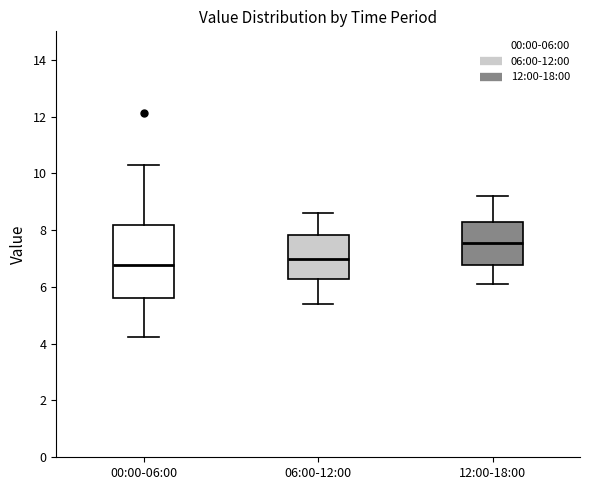

Which box is the tallest, from its lower edge to its upper edge?

00:00-06:00